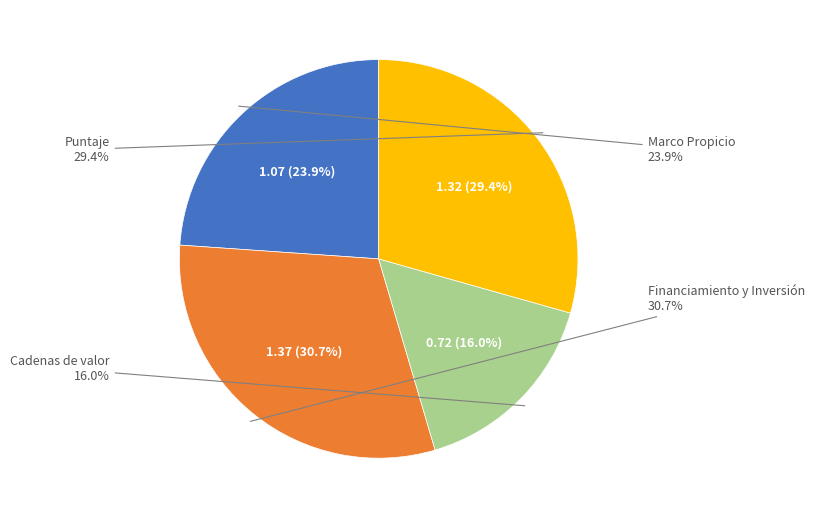

Combined, what portion of the pie is Cadenas de valor and Marco Propicio?

39.9%